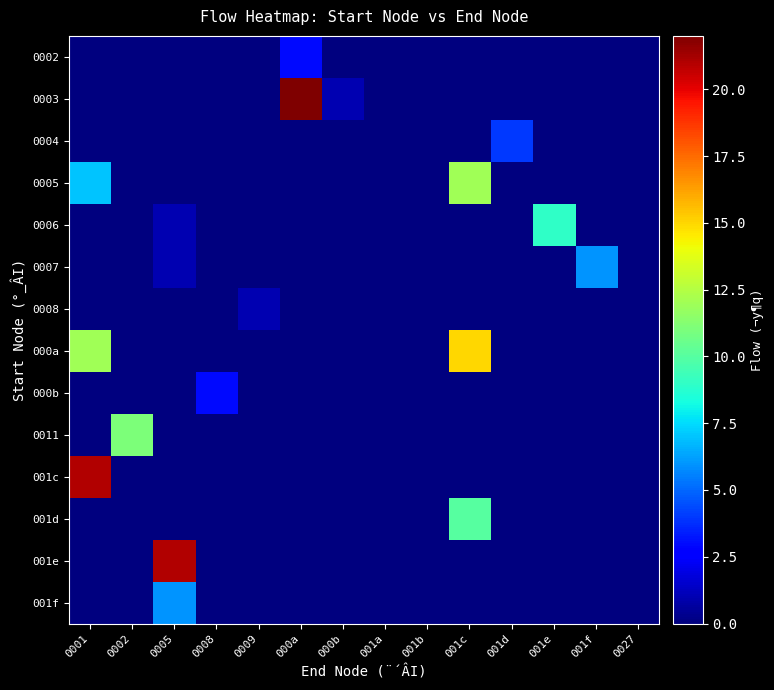

How many series are shown in this chart?

14